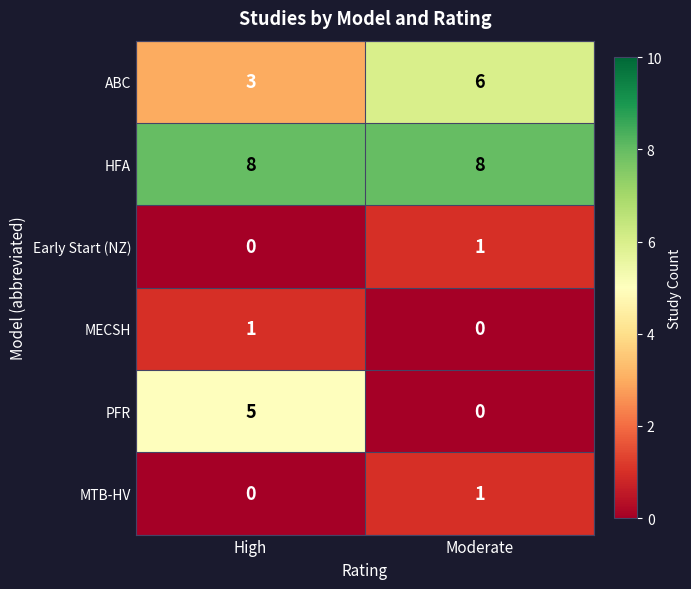

Reading right to left, what are all the values shown in this chart?

ABC: Moderate=6	High=3
HFA: Moderate=8	High=8
Early Start (NZ): Moderate=1	High=0
MECSH: Moderate=0	High=1
PFR: Moderate=0	High=5
MTB-HV: Moderate=1	High=0